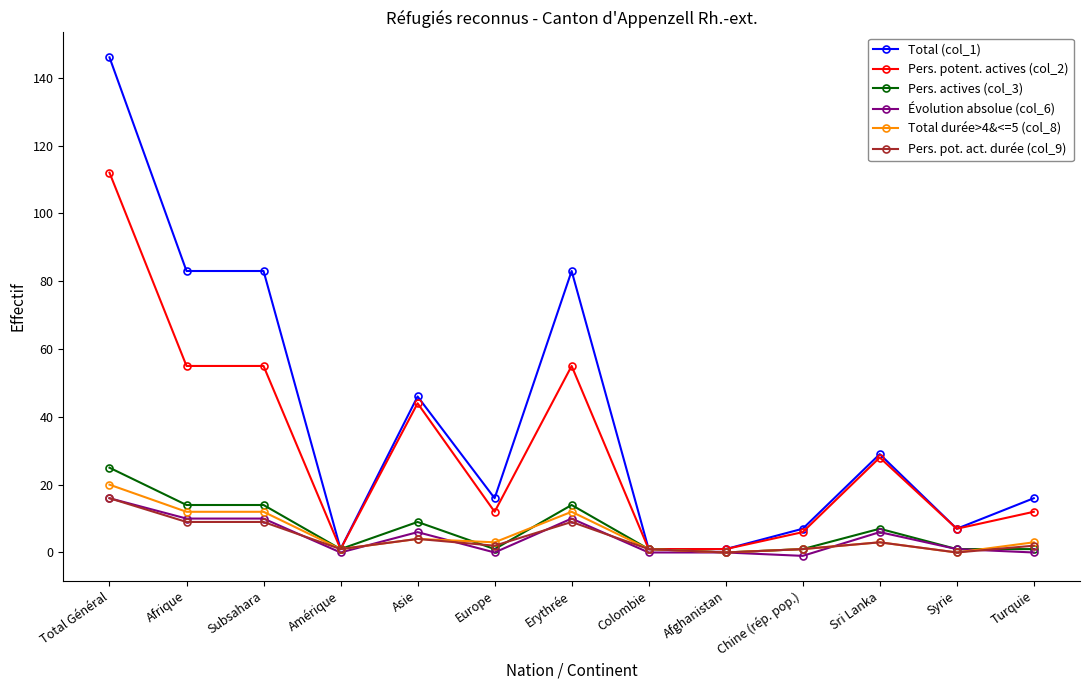

At which category does the chart reach its peak across all series?

Total Général